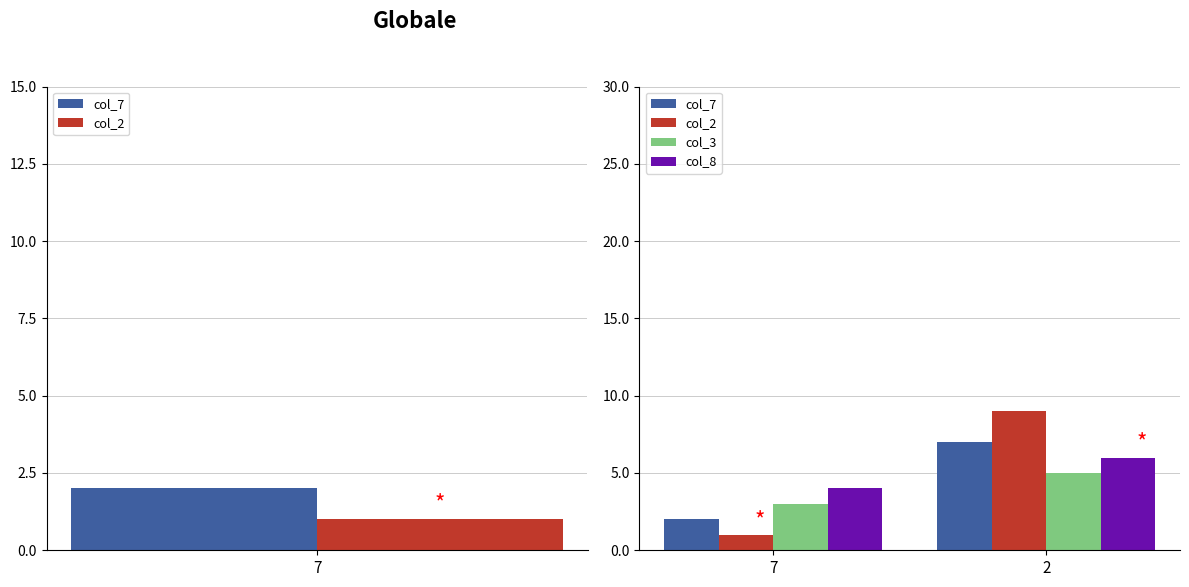

Which series has the largest range (max minus min)?

col_2